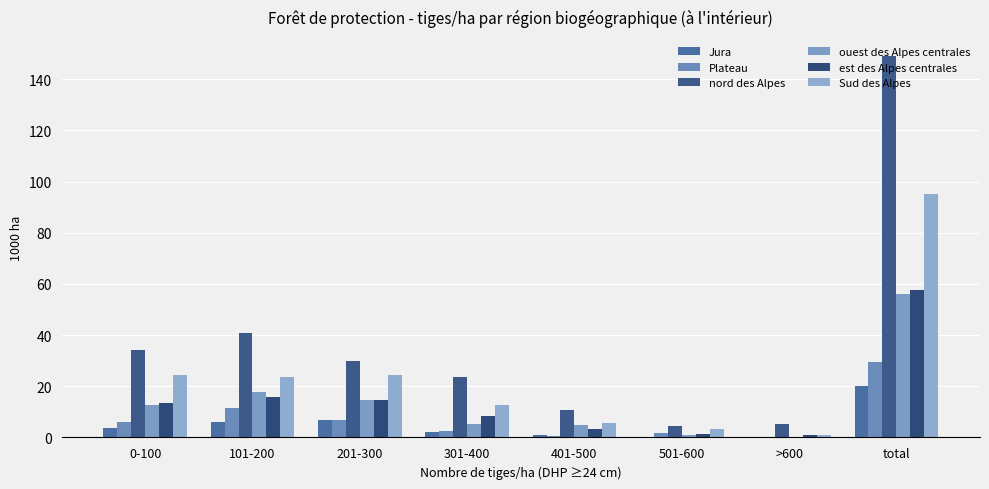

Which series has the widest spread of values?

nord des Alpes